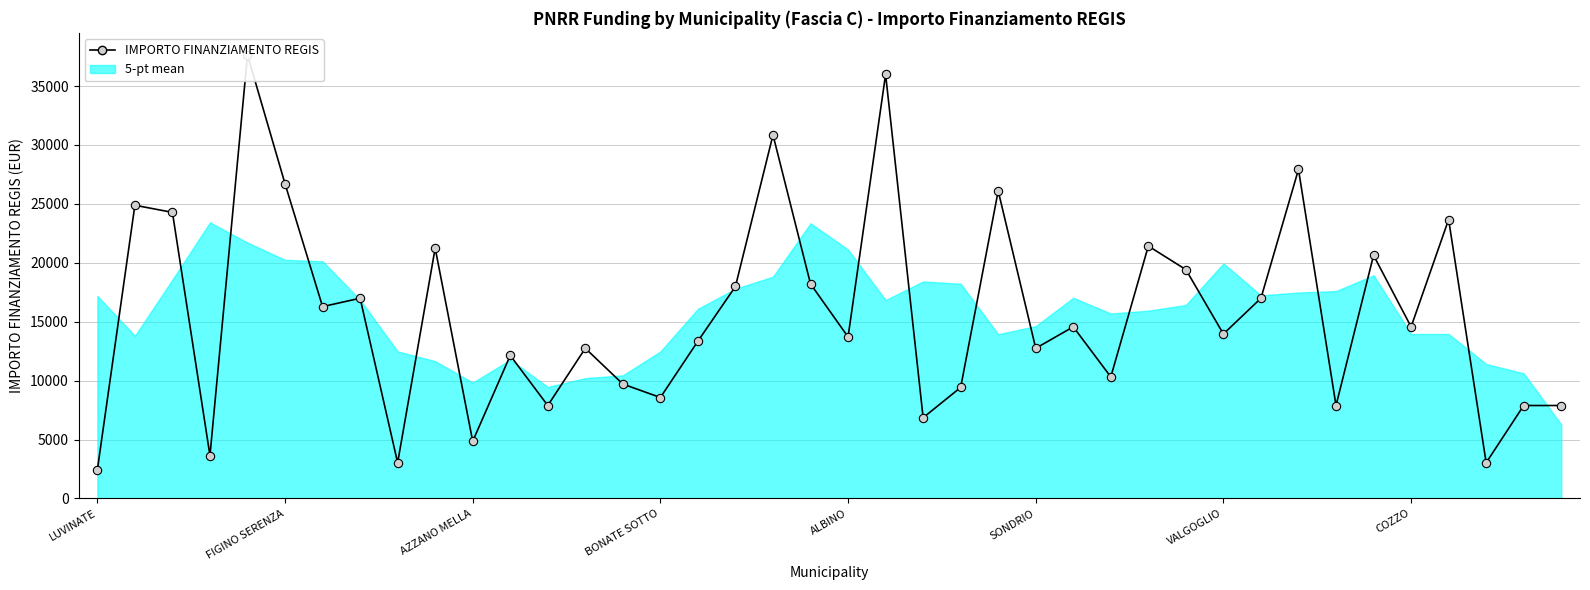

Reading right to left, transcribe all the data shown in this chart.

7891	7891	3035	23673	14568	20638	7891	27922	16996	13961	19424	21425	10319	14568	12747	26101	9427	6856	35994	13712	18210	30852	17997	13354	8570	9712	12747	7891	12140	4856	21245	3035	16996	16283	26708	37634	3642	24280	24887	2428